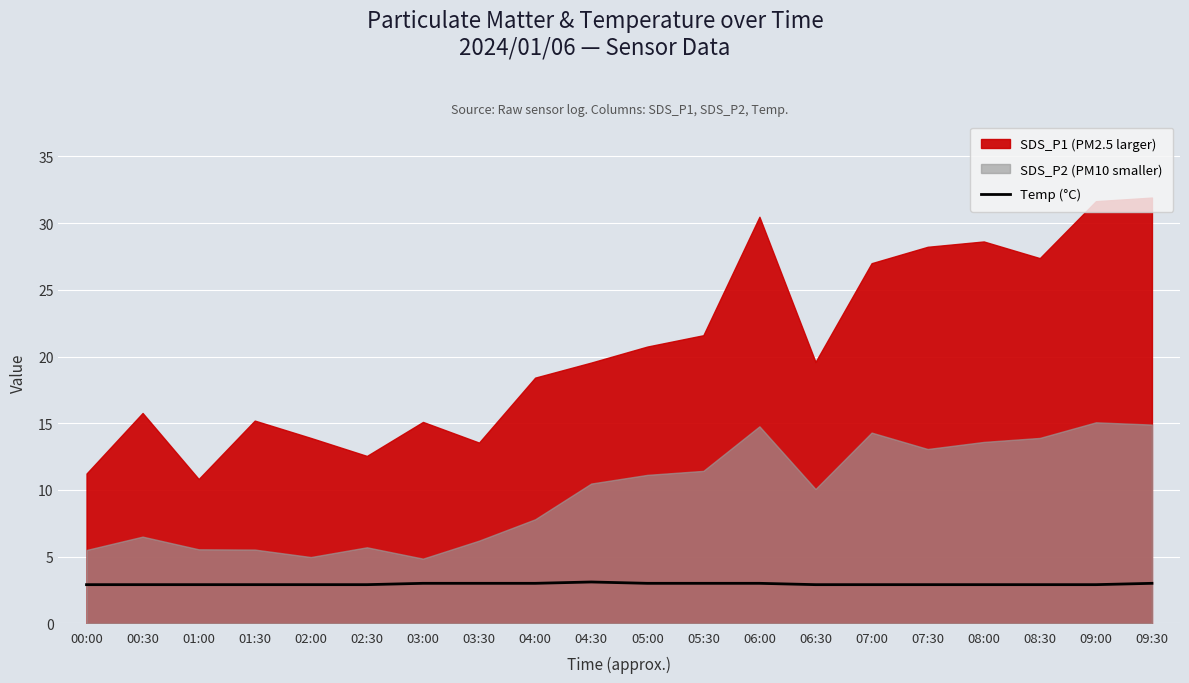

How many distinct data groups are displayed?

1